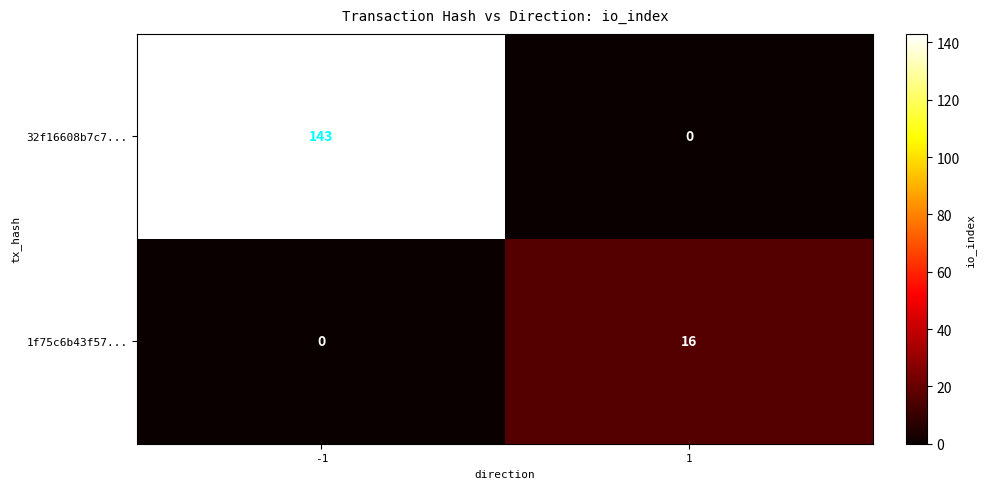

Rank the series by their average value, from highest to lowest.

32f16608b7c7..., 1f75c6b43f57...